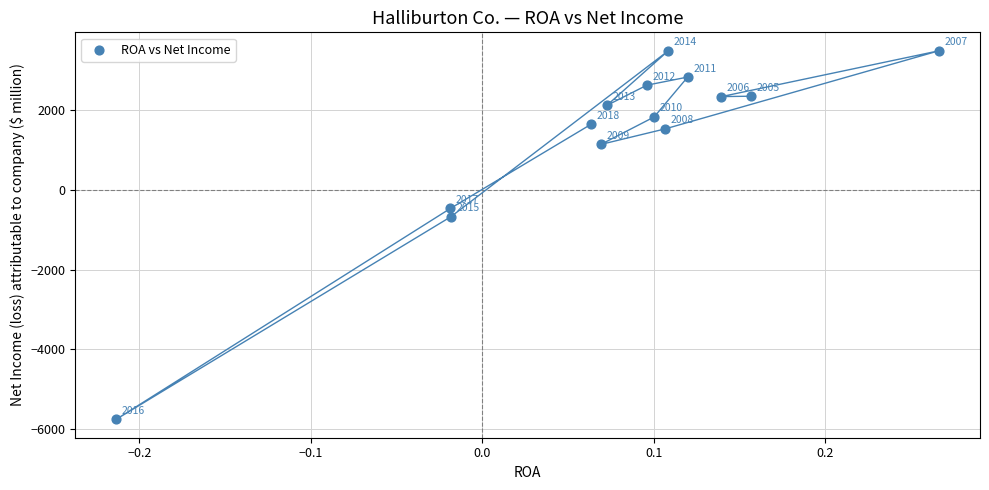

What Y value in the scatter plot is closest to -1131?

-671